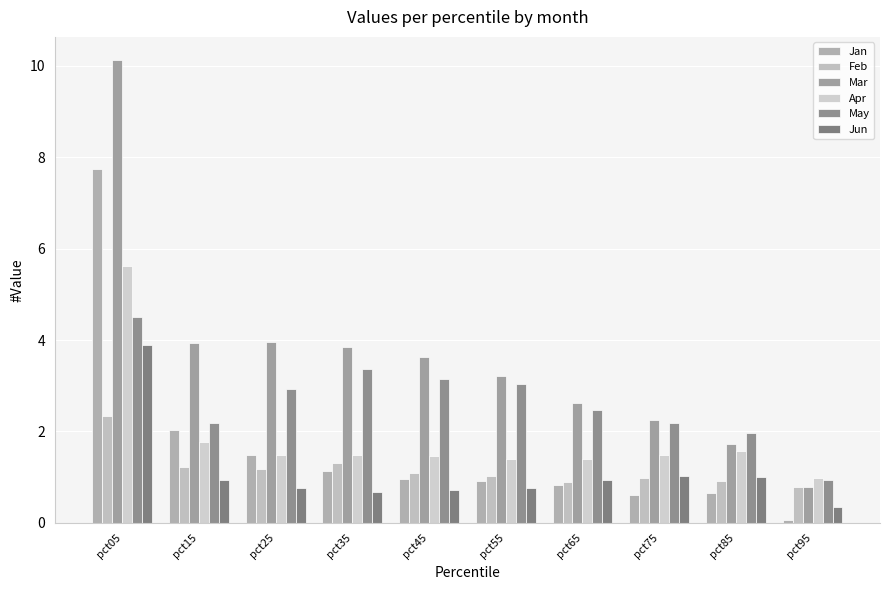

How many bars are there in total?

60